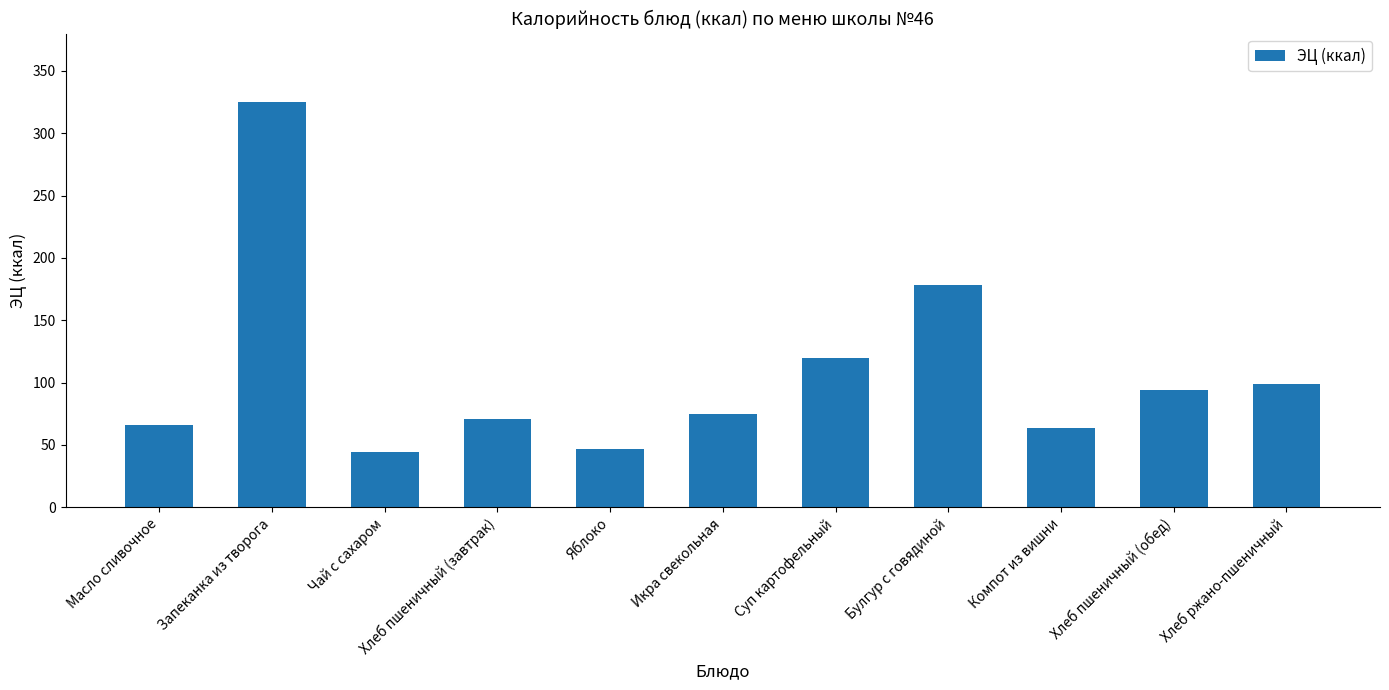

What is the difference between the values at Запеканка из творога and Хлеб пшеничный (завтрак)?

254.5